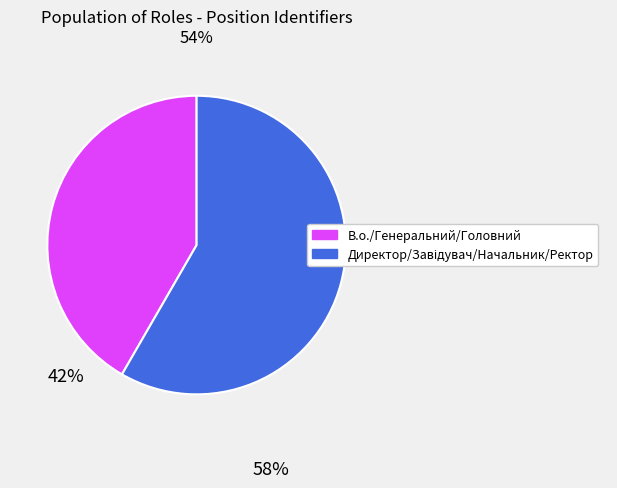

Does any single category account for the majority?

Yes